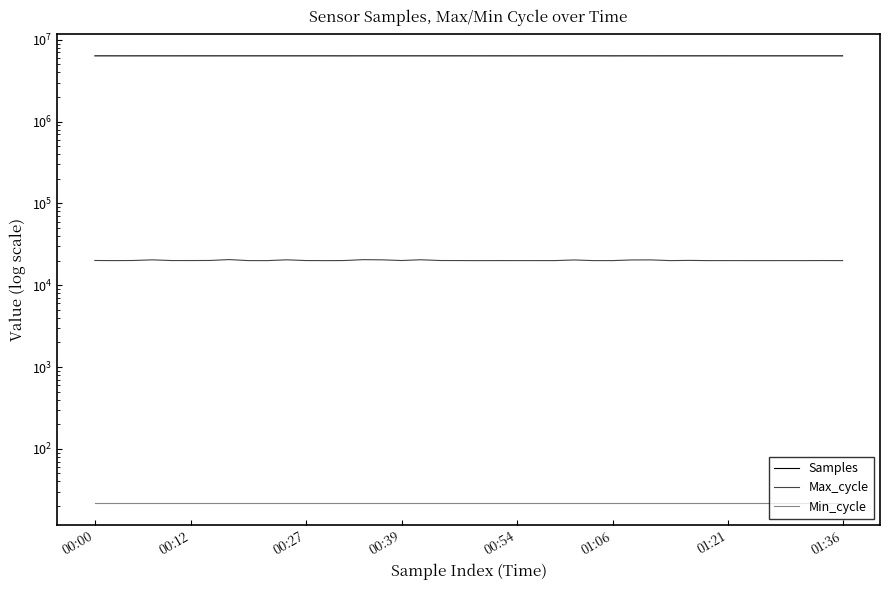

Which series has the largest total across all categories?

Samples